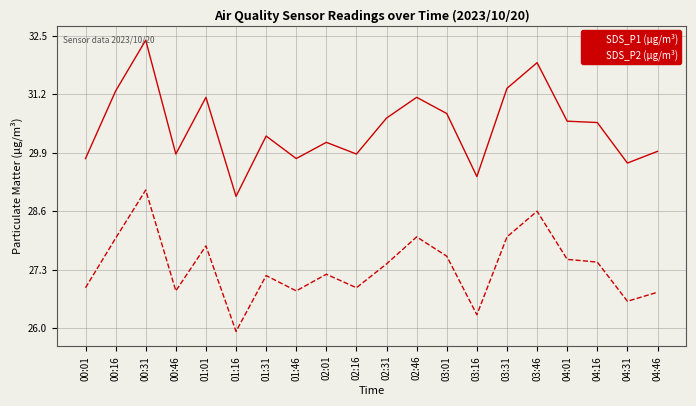

The SDS_P2 (µg/m³) series shows 35.4 at 03:16. True or false?

False